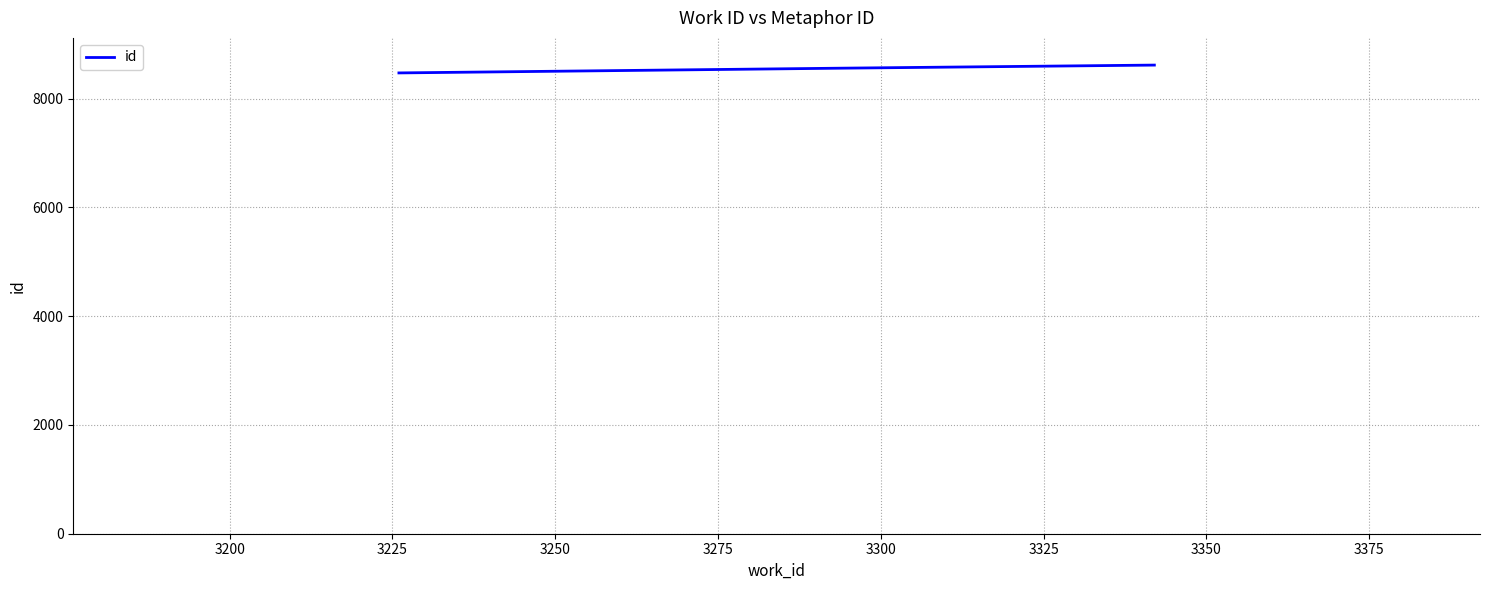

What is the average value?

8548